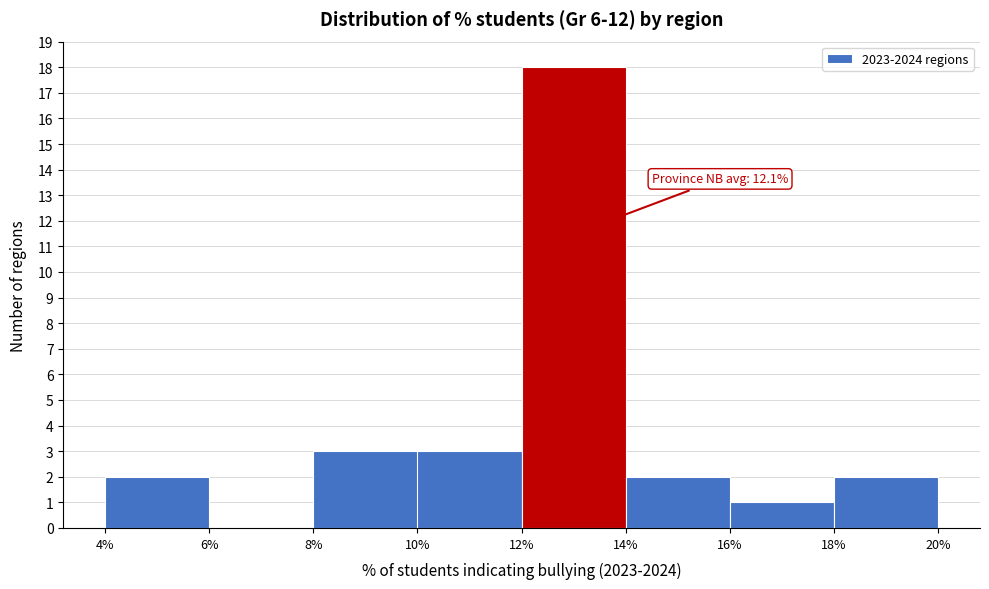

Which range on the x-axis has the tallest bar?

12% to 14%